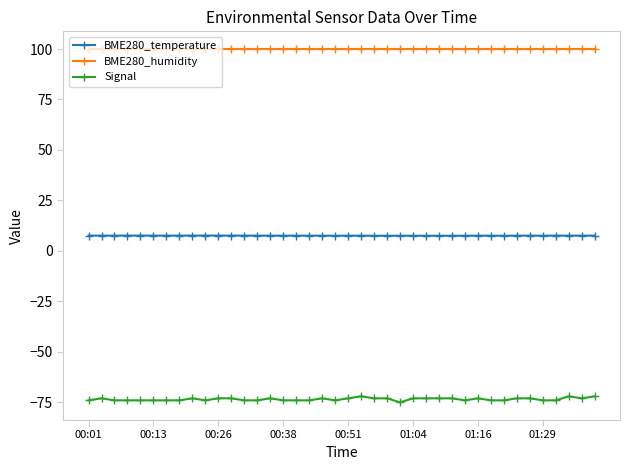

True or false: BME280_humidity and BME280_temperature cross at least once.

False